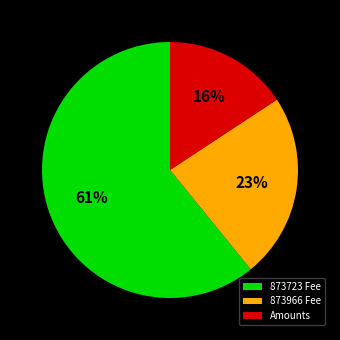

Which slice is the smallest?

Amounts